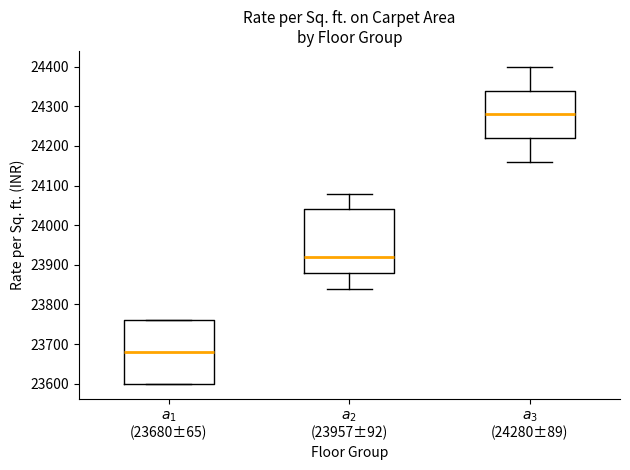

Which box has the lowest median line?

$a_1$ (23680±65)